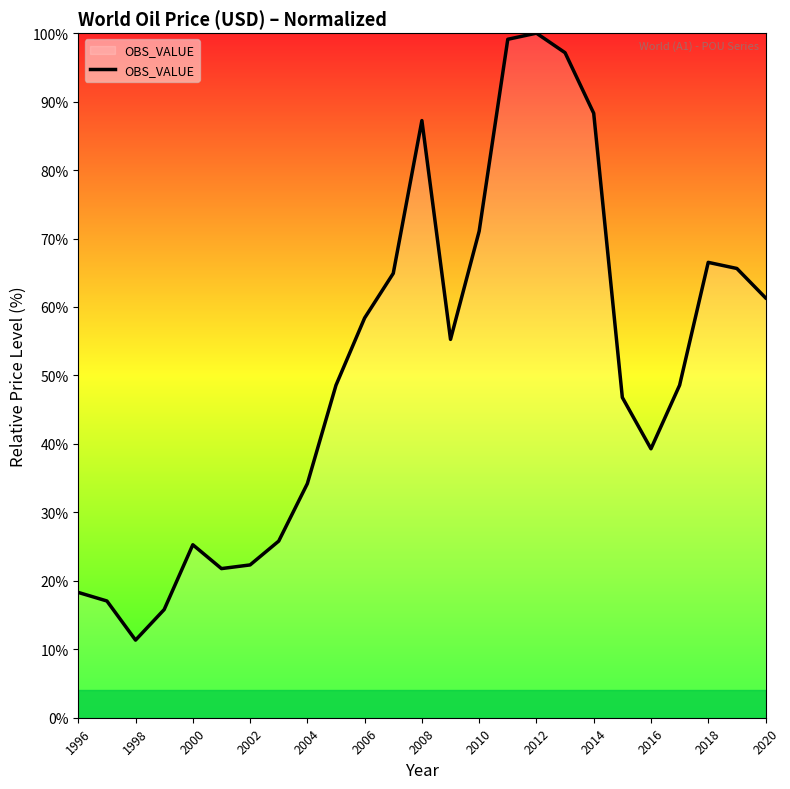

What is the difference between the maximum and minimum values?

88.7